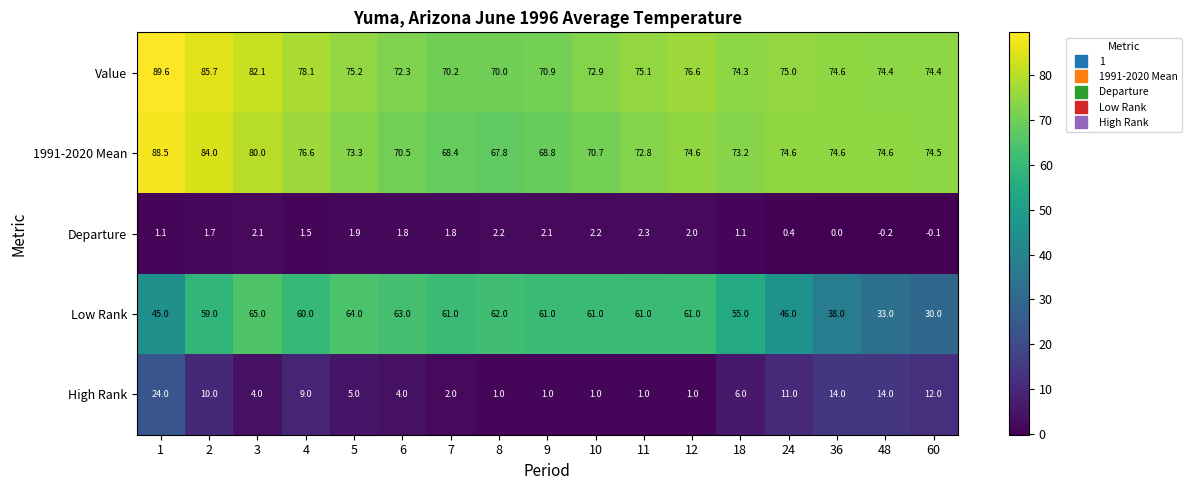

Which category has the highest value in the Departure series?

11